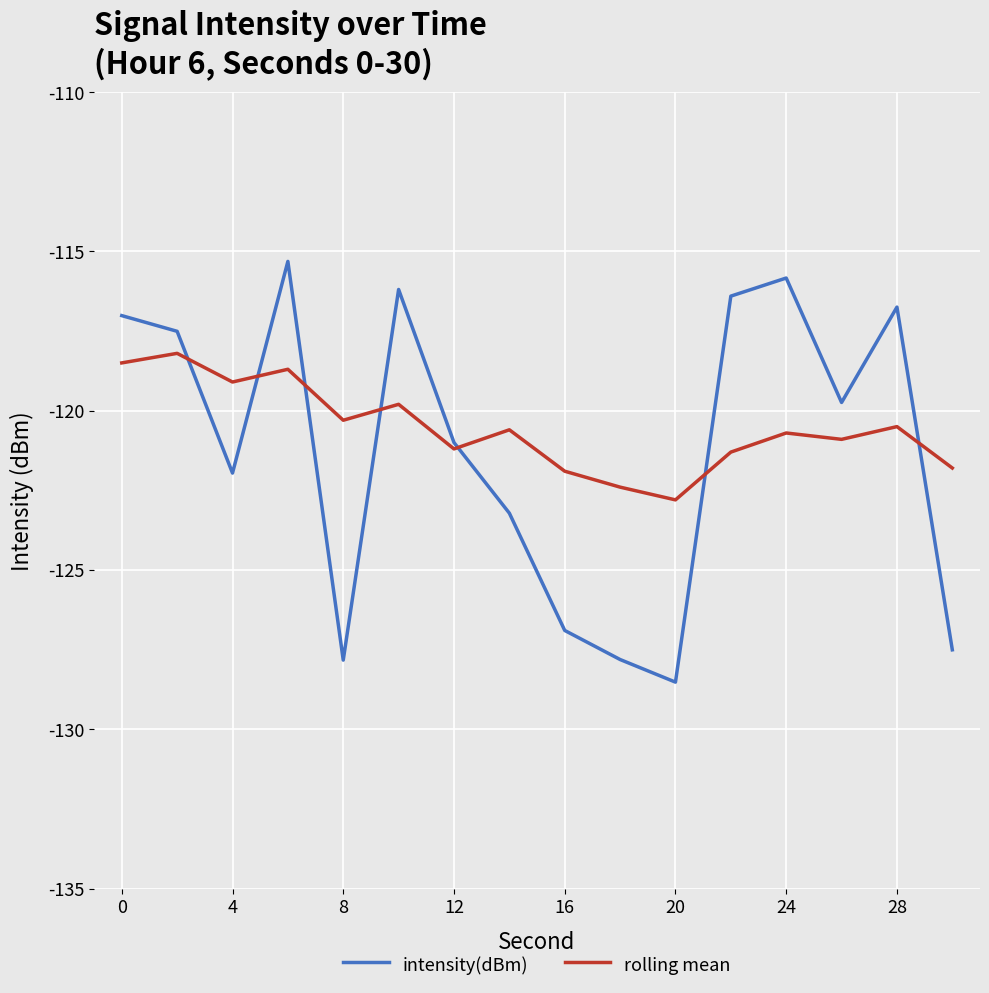

Does the chart display data point markers on the line(s)?

No